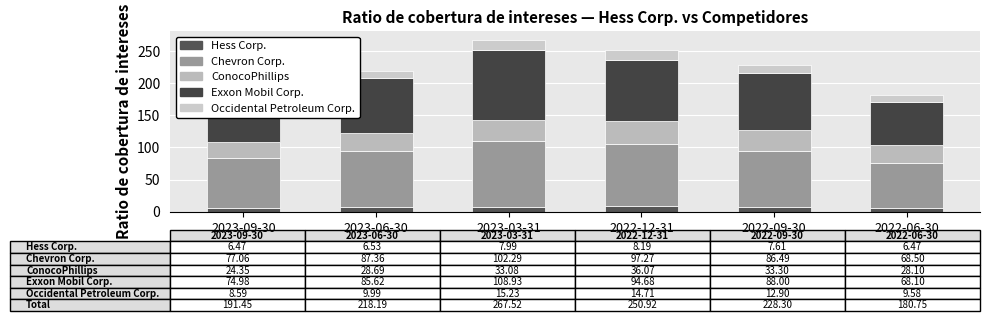

What is the total value across all series at 2023-06-30?

218.2